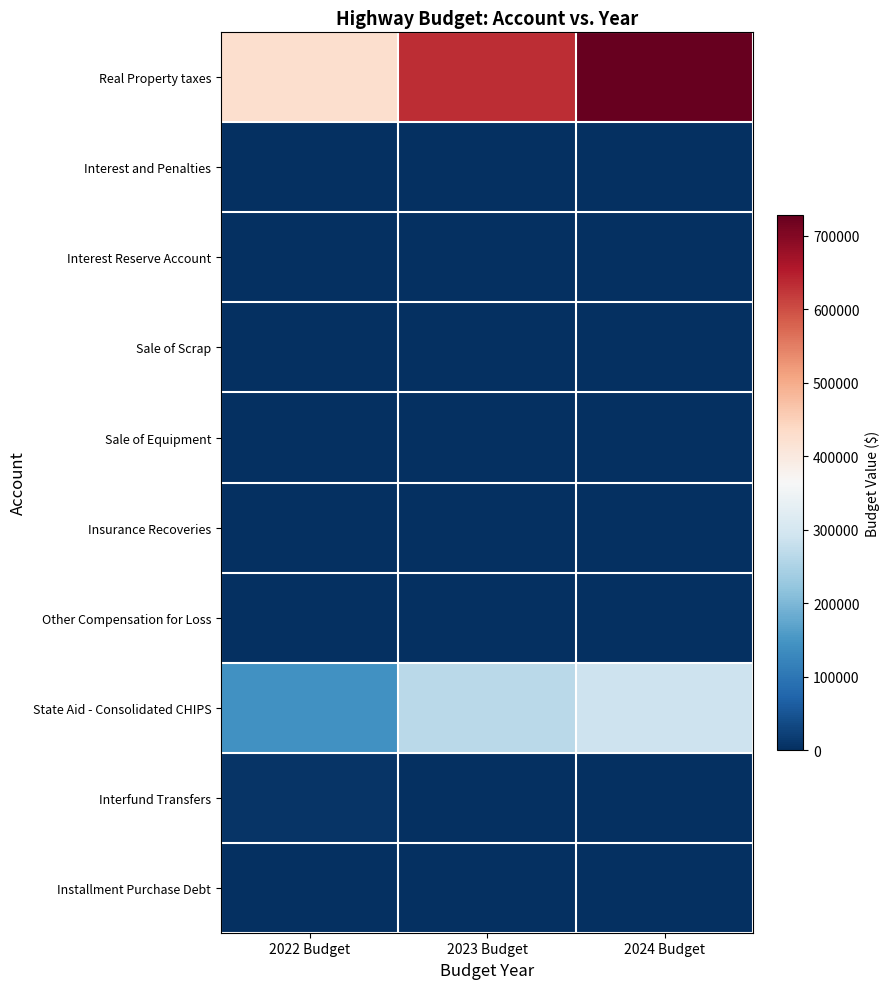

At how many categories does at least one series exceed 542194?

2